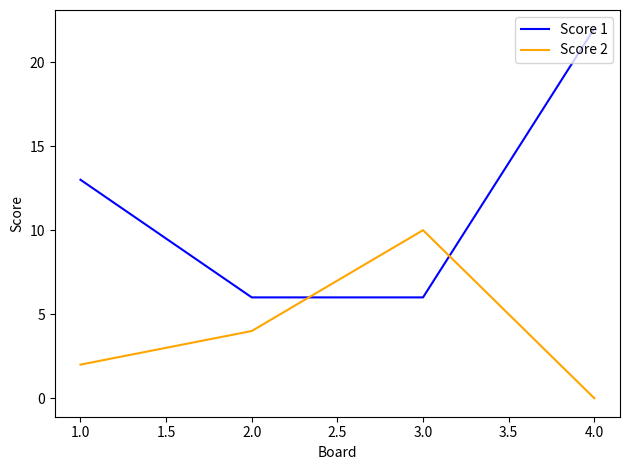

What position from the left is 1.0?

1